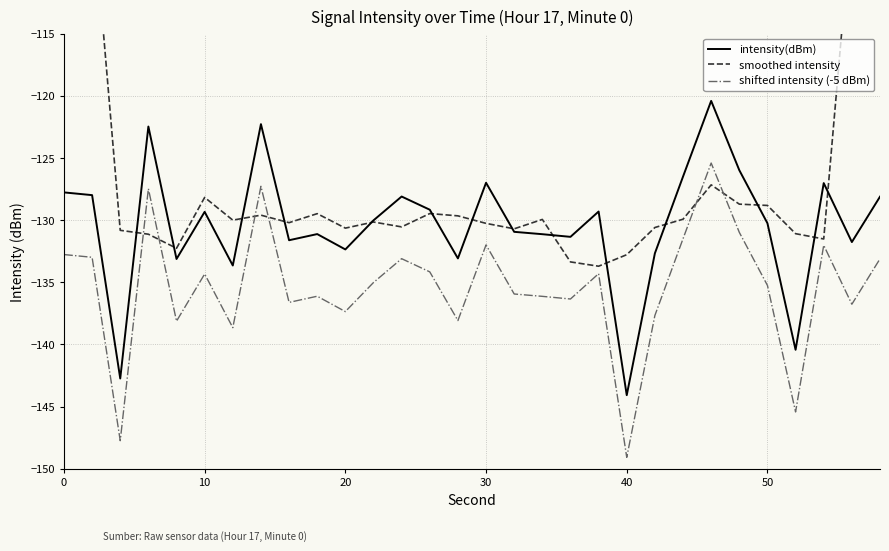

How many lines are shown in the chart?

3